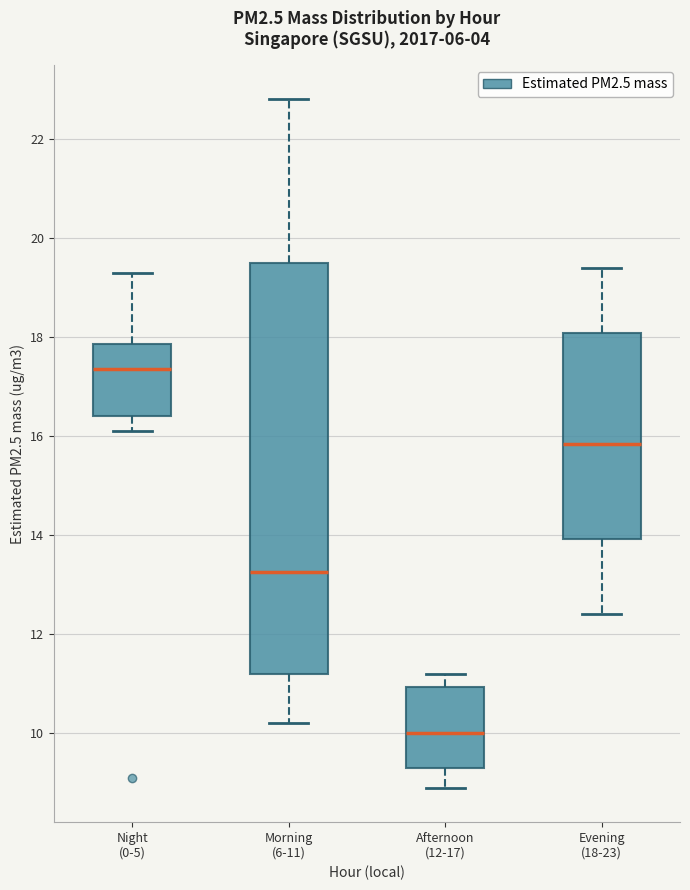

Where does the lower whisker of the box for Night (0-5) end on the y-axis? The values are not printed on the chart, so give them approximately, as read against the axis.

16.2